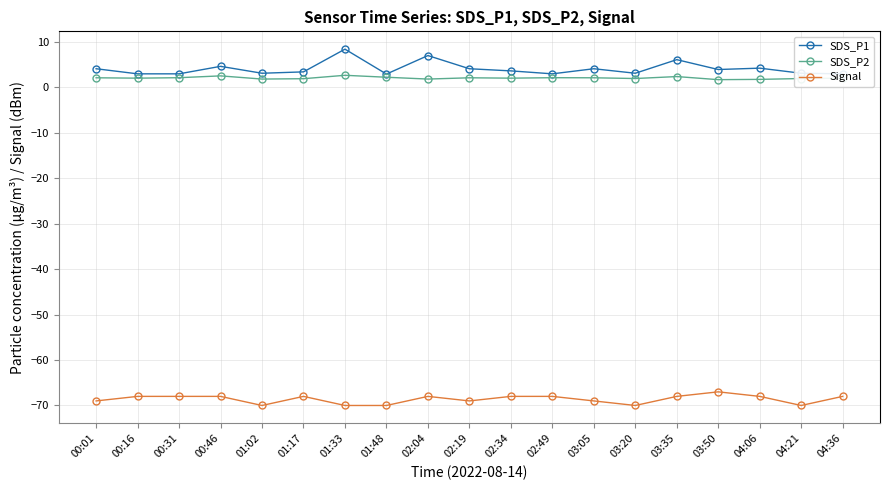

Is the value of SDS_P2 at 03:05 greater than the value of SDS_P1 at 02:04?

No